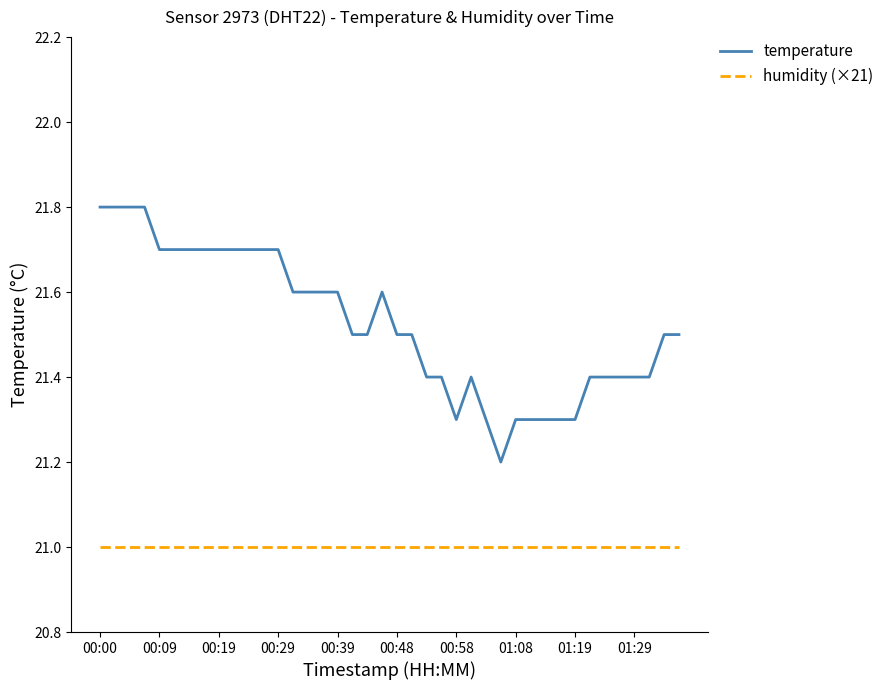

Which series has the widest spread of values?

temperature